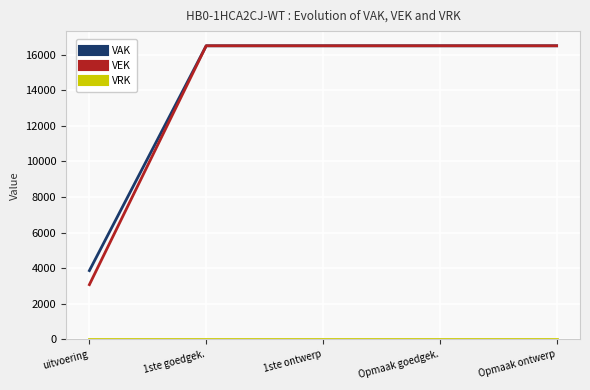

How many lines are shown in the chart?

3